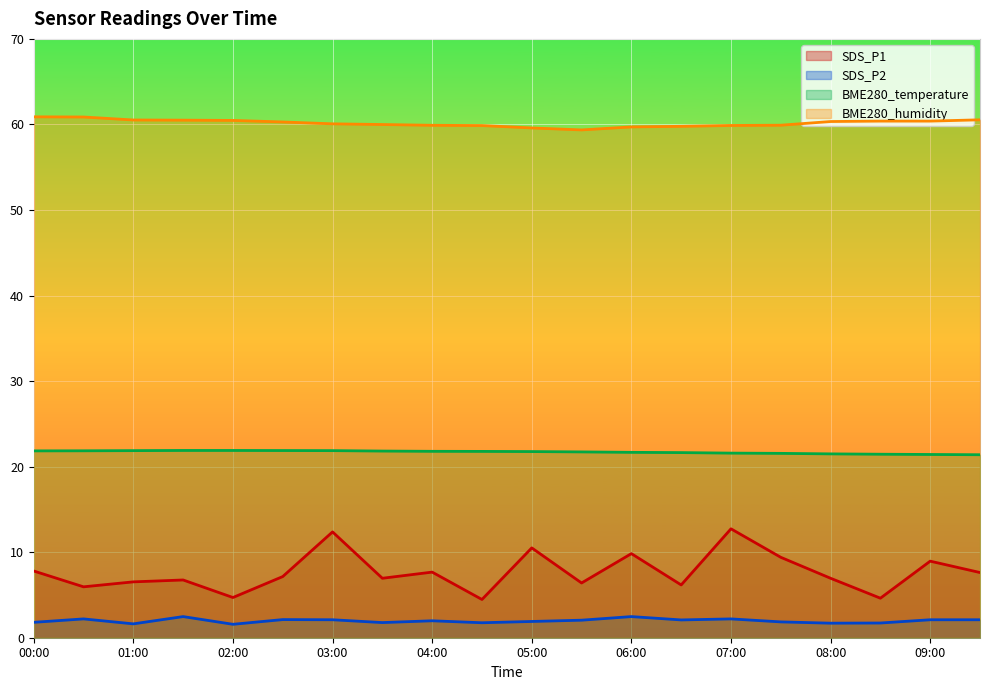

Reading left to right, what are all the values shown in this chart?

SDS_P1: 00:00=7.8	00:30=6.0	01:00=6.5	01:30=6.8	02:00=4.7	02:30=7.2	03:00=12.4	03:30=7.0	04:00=7.7	04:30=4.5	05:00=10.5	05:30=6.4	06:00=9.8	06:30=6.2	07:00=12.7	07:30=9.4	08:00=7.0	08:30=4.6	09:00=8.9	09:30=7.6
SDS_P2: 00:00=1.8	00:30=2.2	01:00=1.6	01:30=2.5	02:00=1.6	02:30=2.1	03:00=2.1	03:30=1.8	04:00=2.0	04:30=1.8	05:00=1.9	05:30=2.0	06:00=2.5	06:30=2.1	07:00=2.2	07:30=1.9	08:00=1.7	08:30=1.7	09:00=2.1	09:30=2.1
BME280_temperature: 00:00=21.8	00:30=21.9	01:00=21.9	01:30=21.9	02:00=21.9	02:30=21.9	03:00=21.9	03:30=21.8	04:00=21.8	04:30=21.8	05:00=21.8	05:30=21.7	06:00=21.7	06:30=21.6	07:00=21.6	07:30=21.6	08:00=21.5	08:30=21.4	09:00=21.4	09:30=21.4
BME280_humidity: 00:00=60.9	00:30=60.9	01:00=60.5	01:30=60.5	02:00=60.5	02:30=60.3	03:00=60.1	03:30=60.0	04:00=59.9	04:30=59.9	05:00=59.6	05:30=59.4	06:00=59.7	06:30=59.8	07:00=59.9	07:30=59.9	08:00=60.3	08:30=60.4	09:00=60.4	09:30=60.5